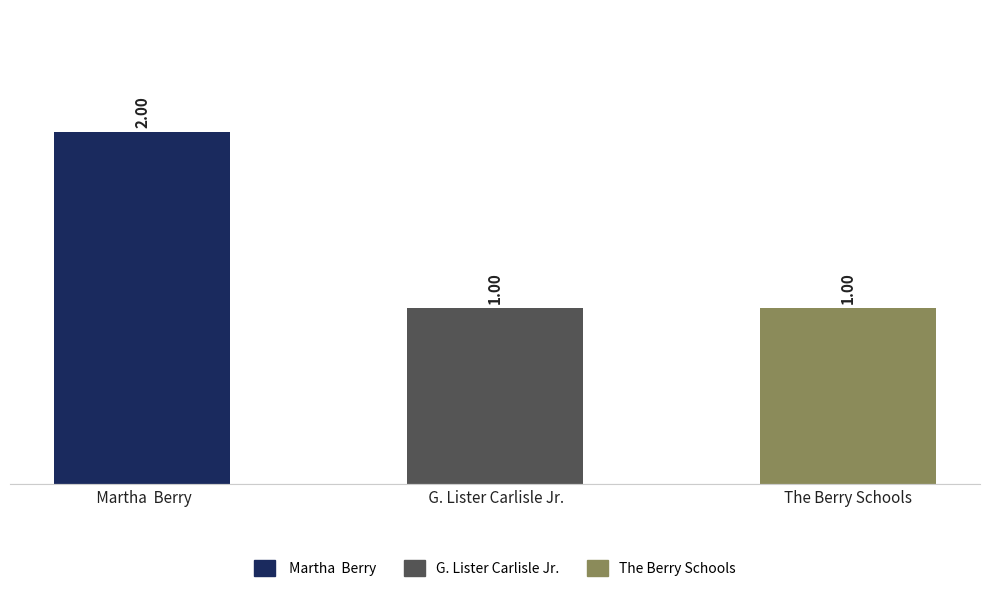

Reading right to left, list all the values displayed in this chart.

1	1	2